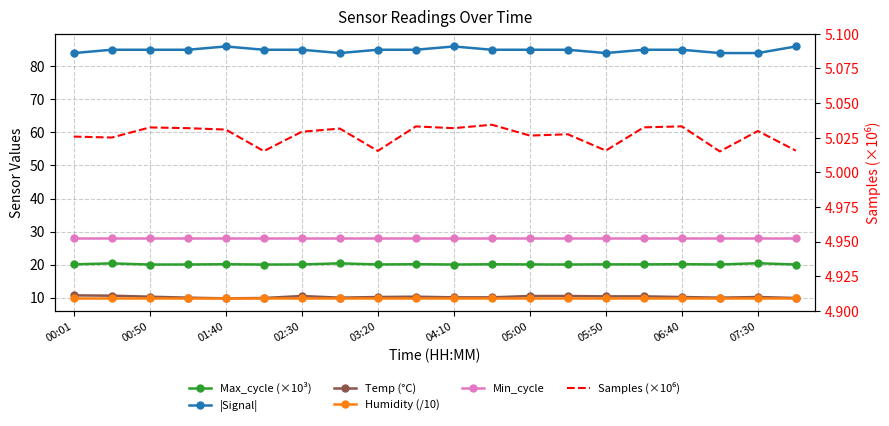

What is the difference between the maximum and second lowest values in the Max_cycle (×10³) series?

0.4